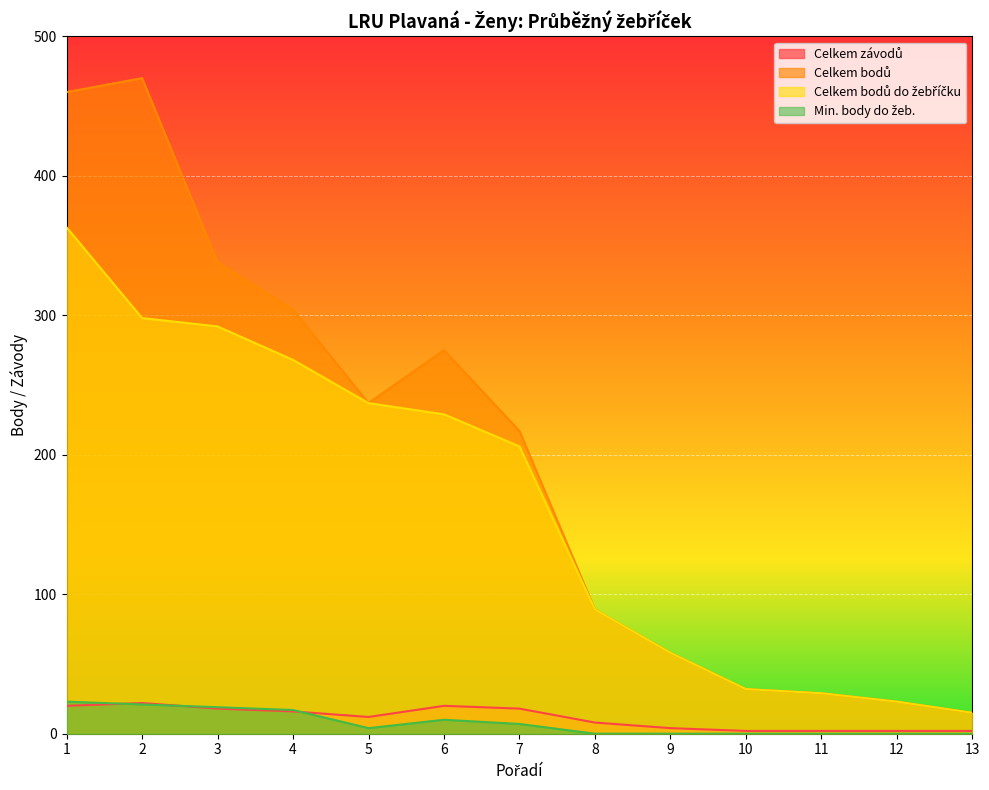

What is the difference between the maximum and second lowest values in the Min. body do žeb. series?

23